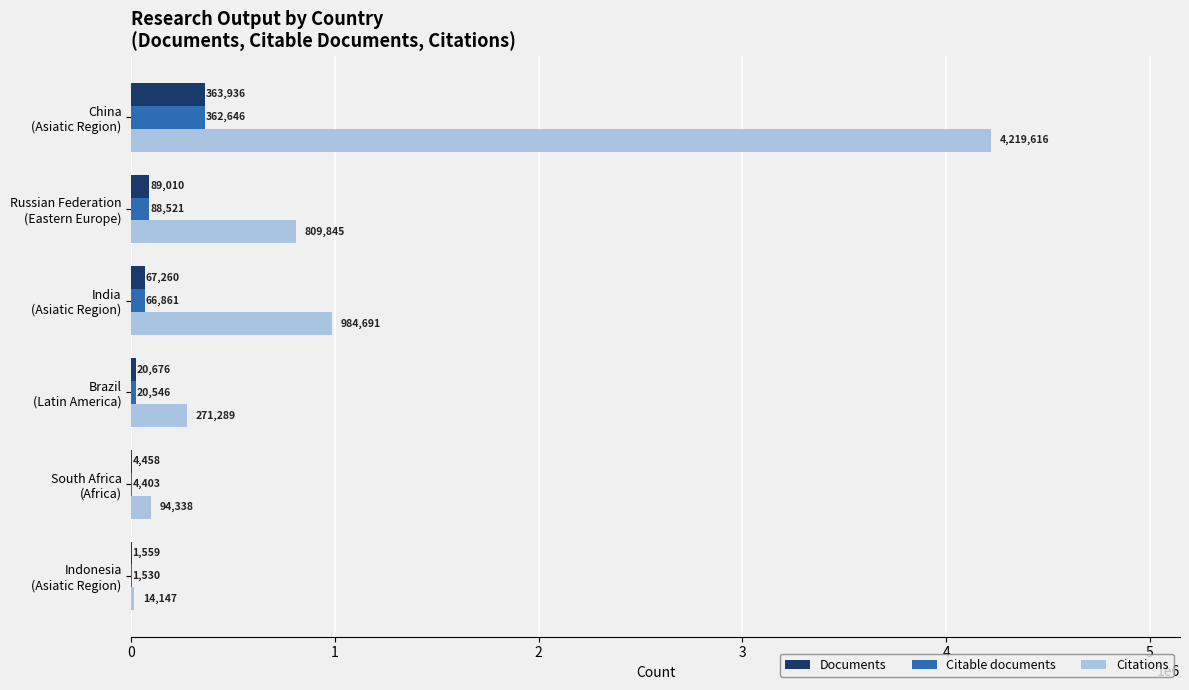

What is the maximum value shown in the chart?

4219616